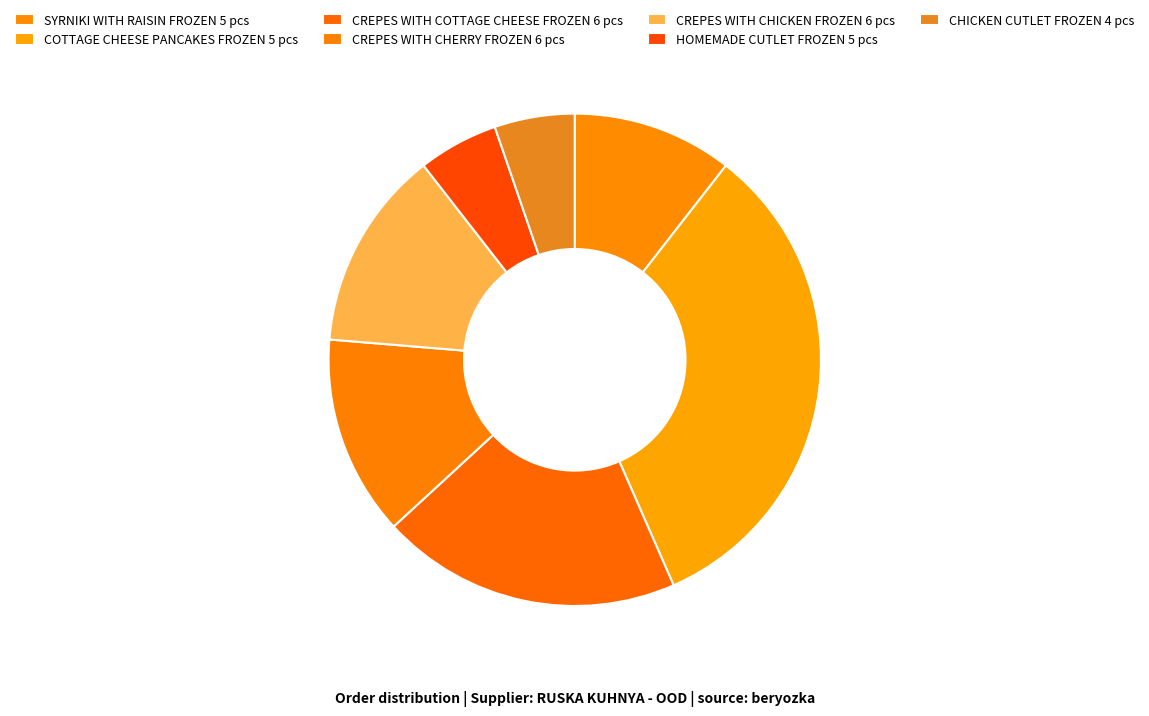

To the nearest percent, what portion does CREPES WITH CHERRY FROZEN 6 pcs represent?

13%